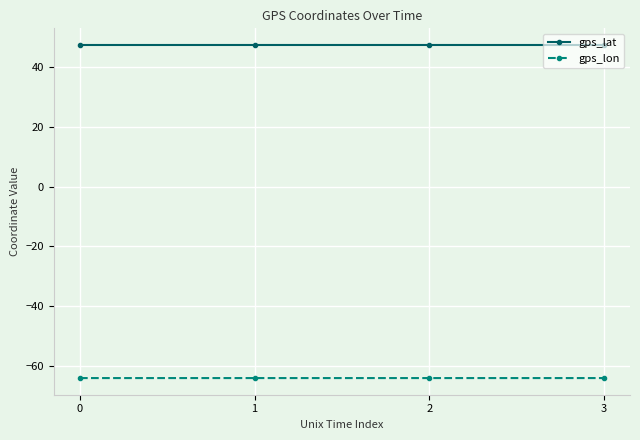

Which series has the largest total across all categories?

gps_lat